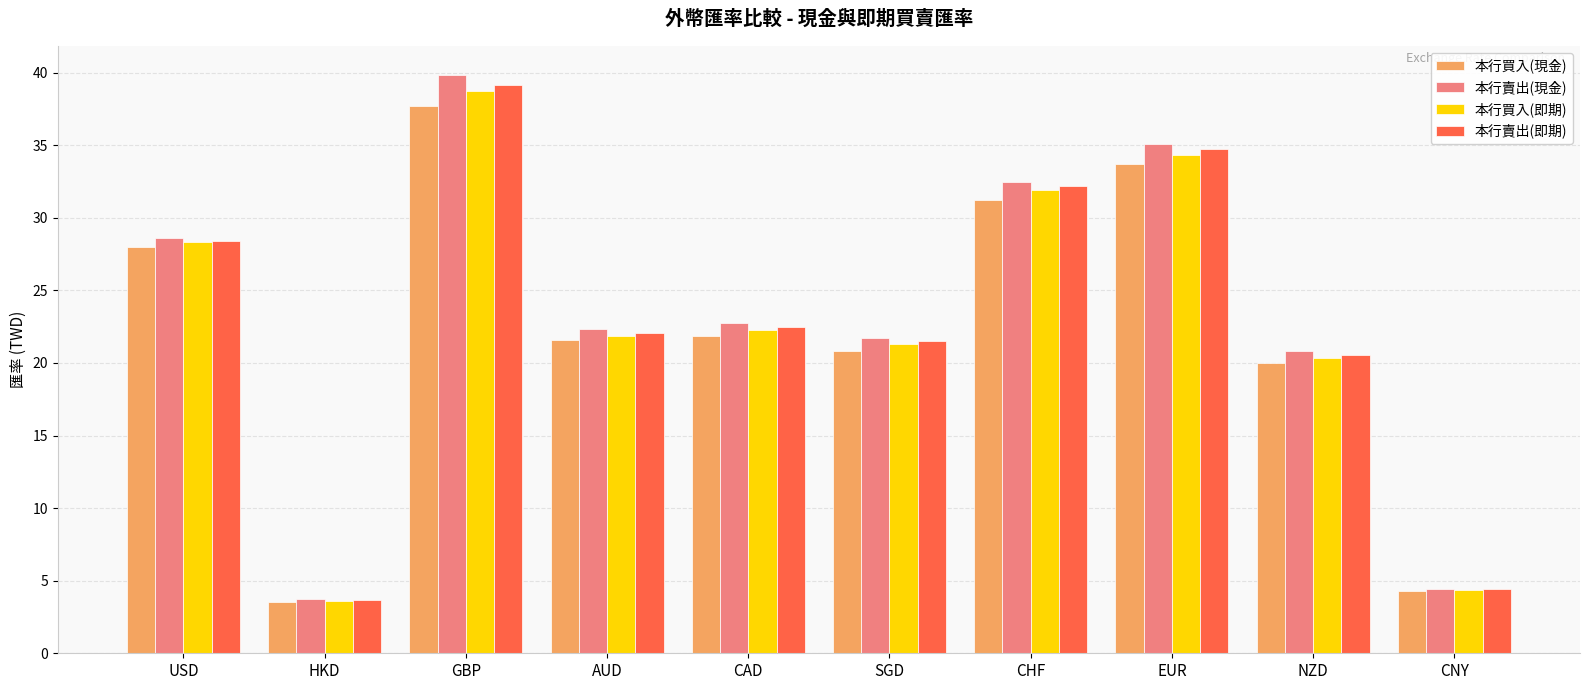

What is the difference between the maximum and second lowest values in the 本行賣出(即期) series?

34.7